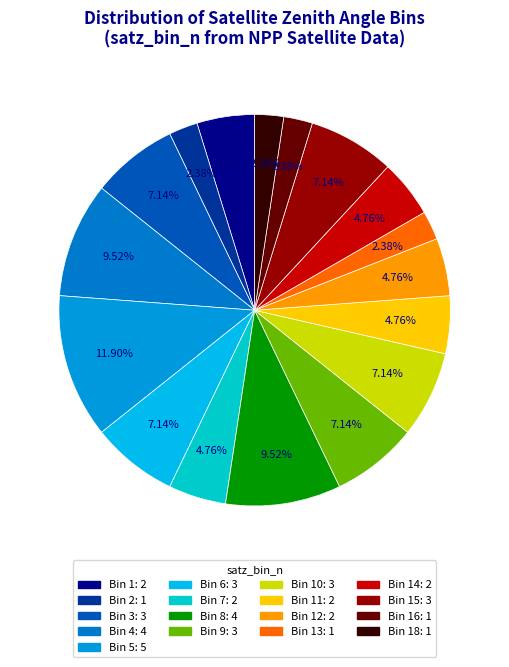

How many segments does this pie chart have?

17